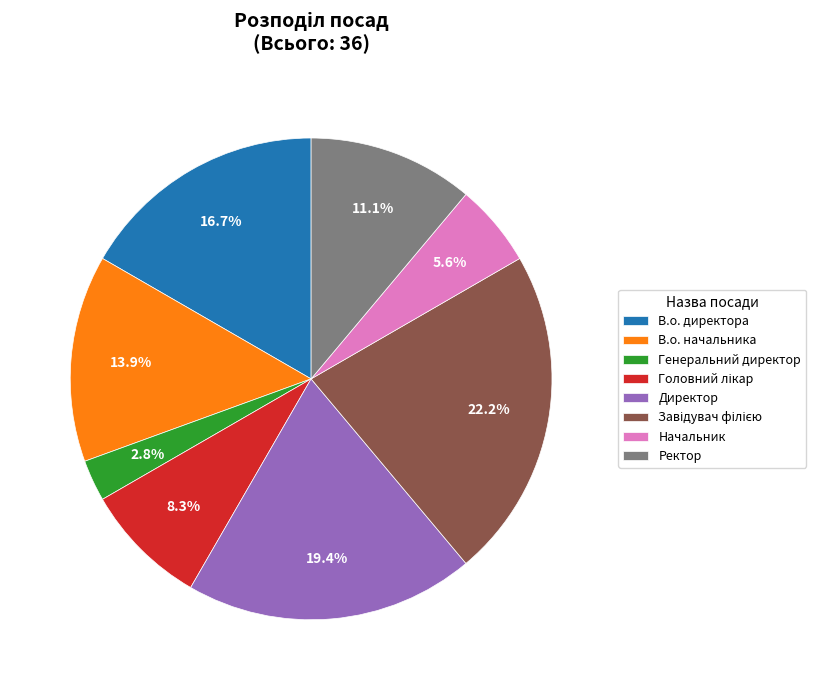

How many slices are in this pie chart?

8